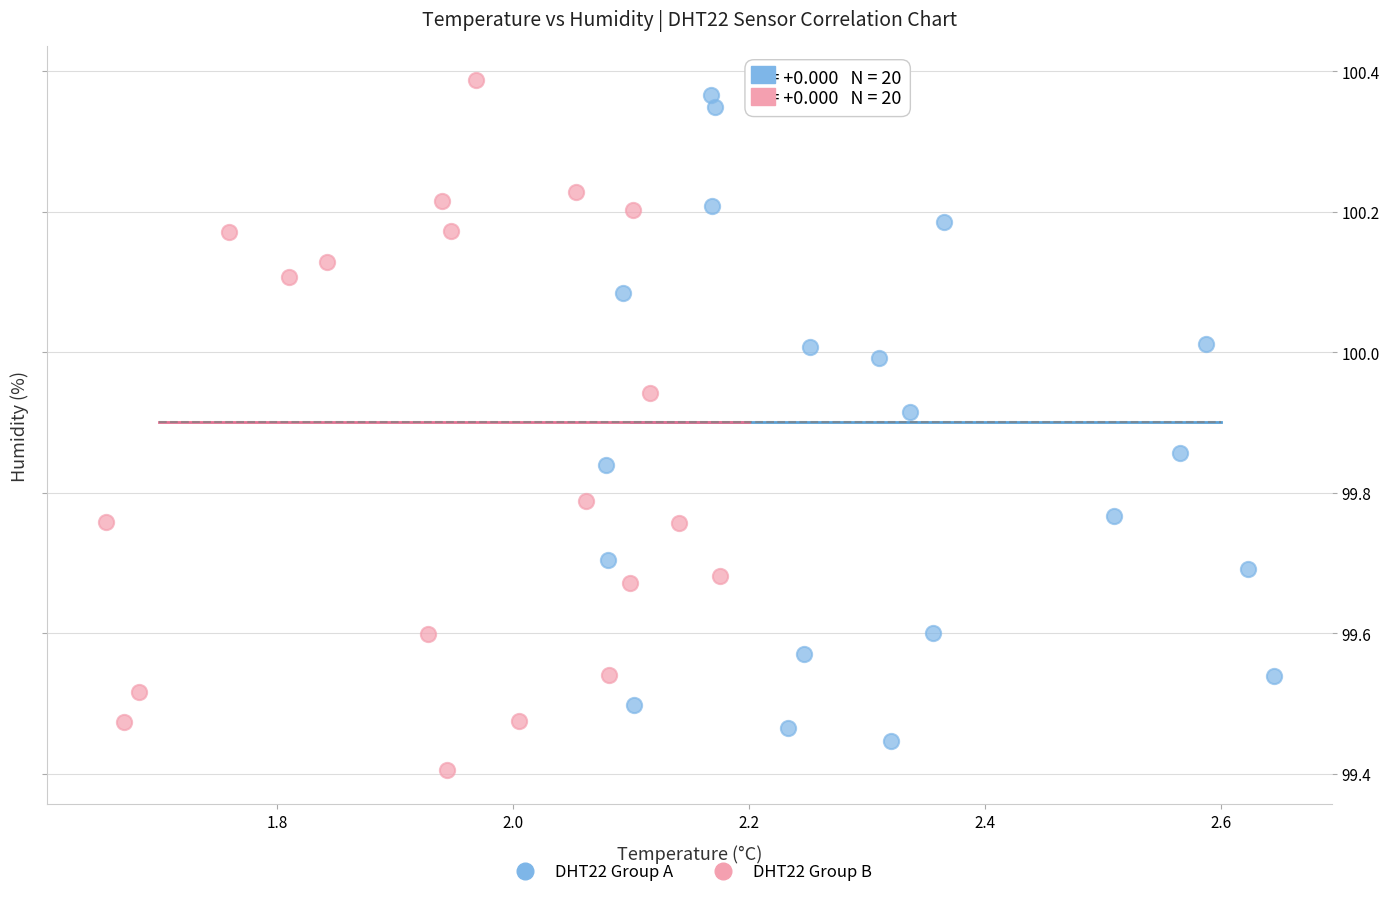

Which series reaches the minimum Y coordinate?

DHT22 Group B